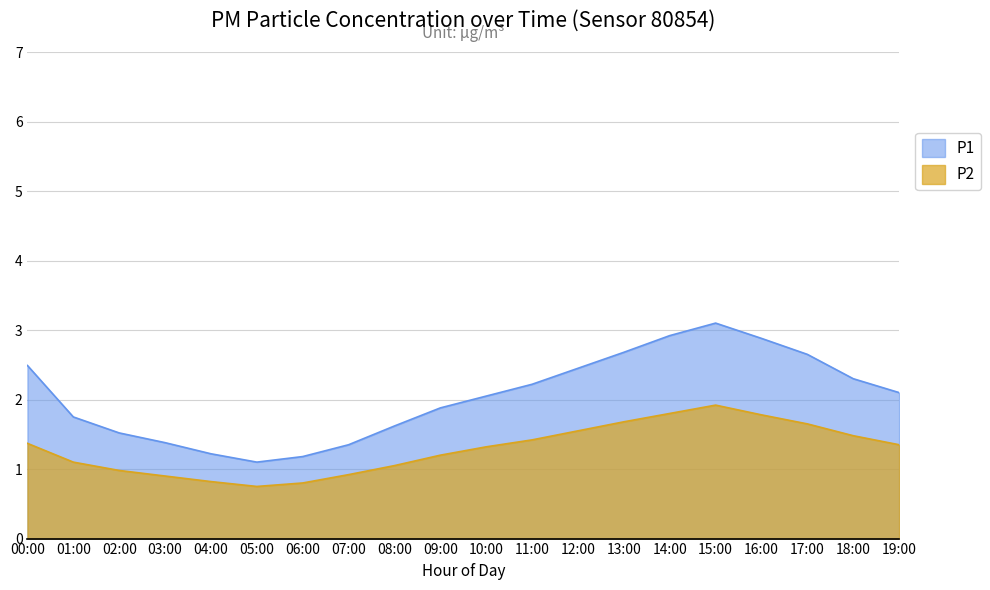

Does the chart have visible grid lines?

Yes